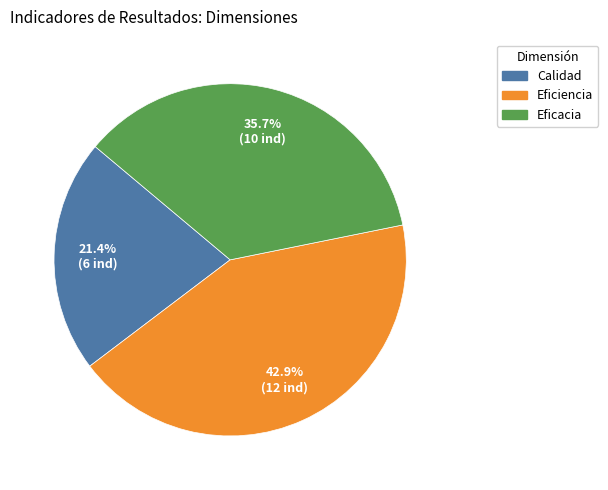

Is there a majority slice in this chart?

No